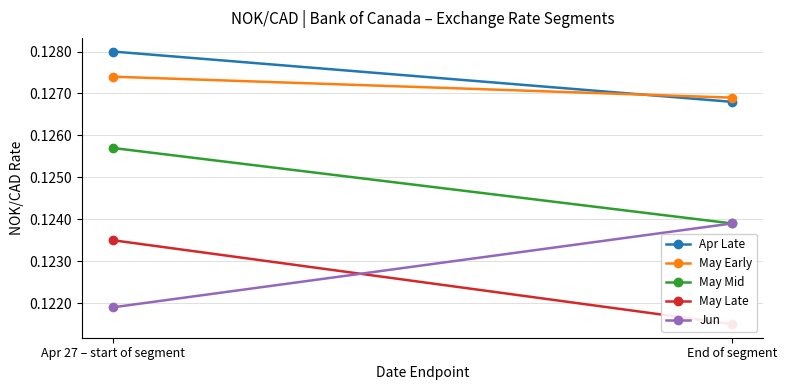

Which category has the lowest value in the Apr Late series?

End of segment